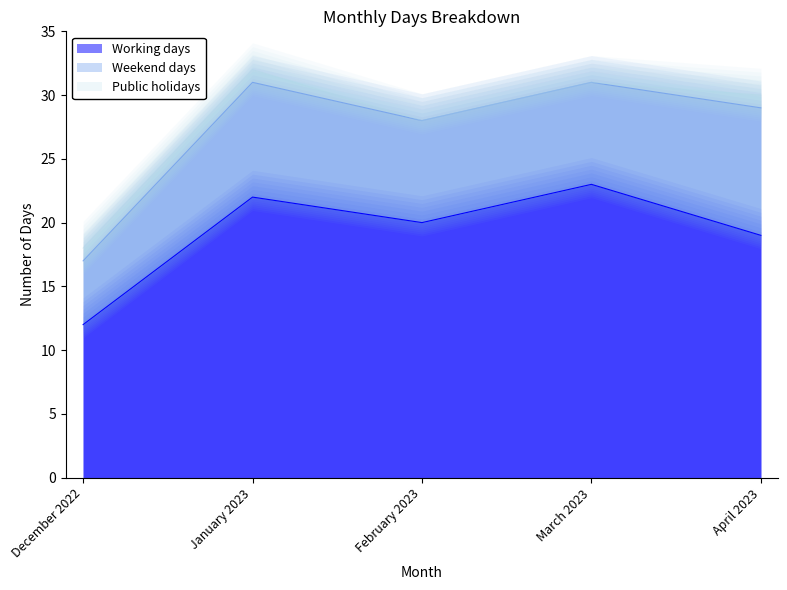

Which category has the lowest value across all series?

February 2023